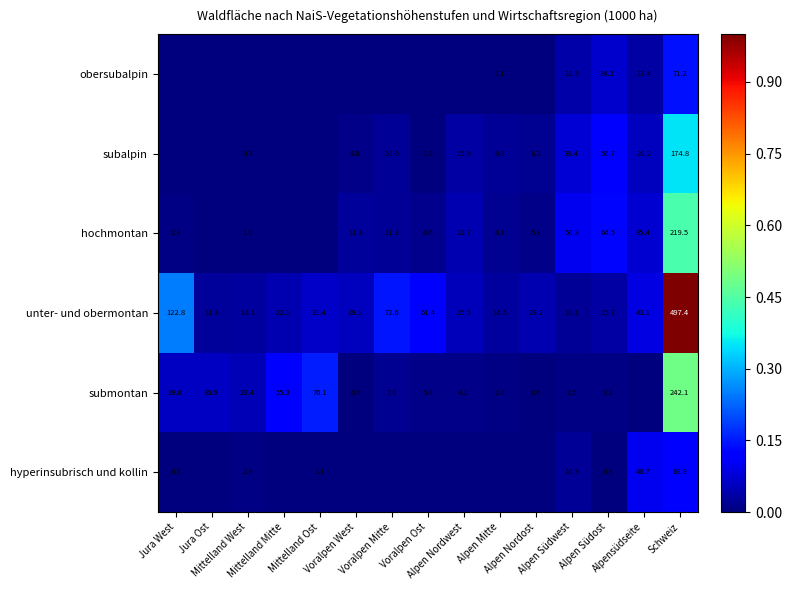

At which category is the sum across all series the highest?

Schweiz